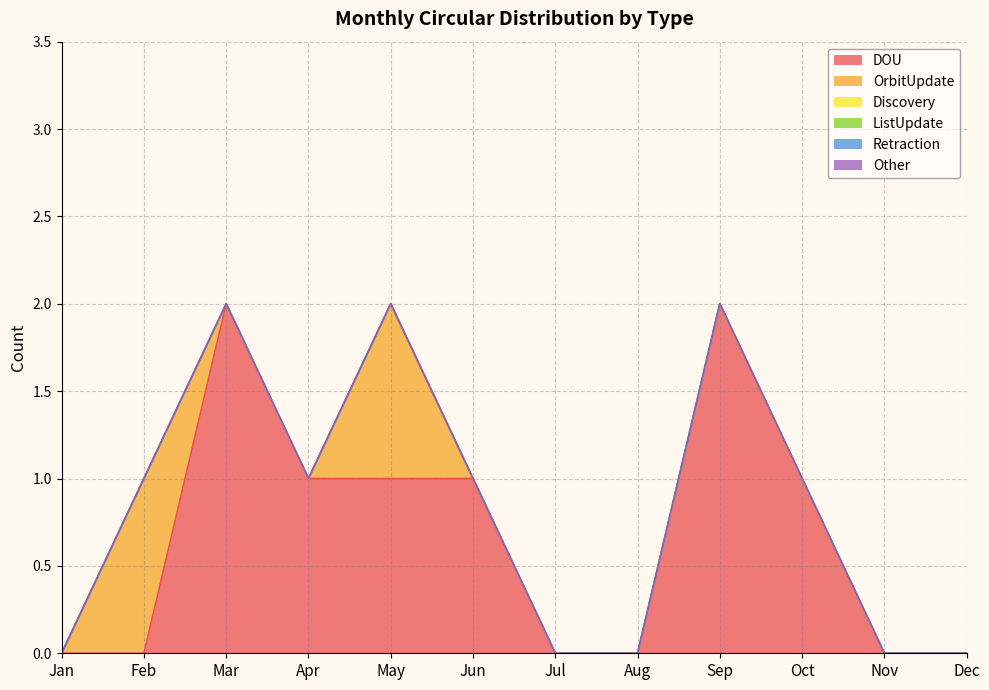

What is the spread (max minus min) of values at Oct?

1